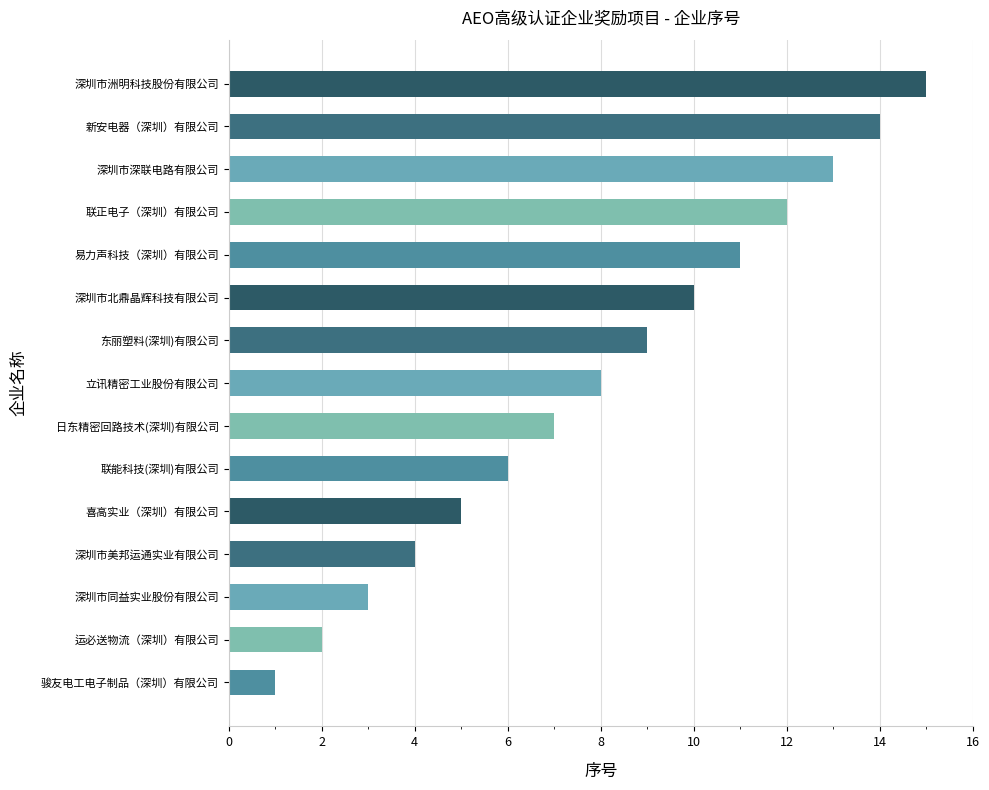

The value at 深圳市同益实业股份有限公司 is 3. True or false?

True